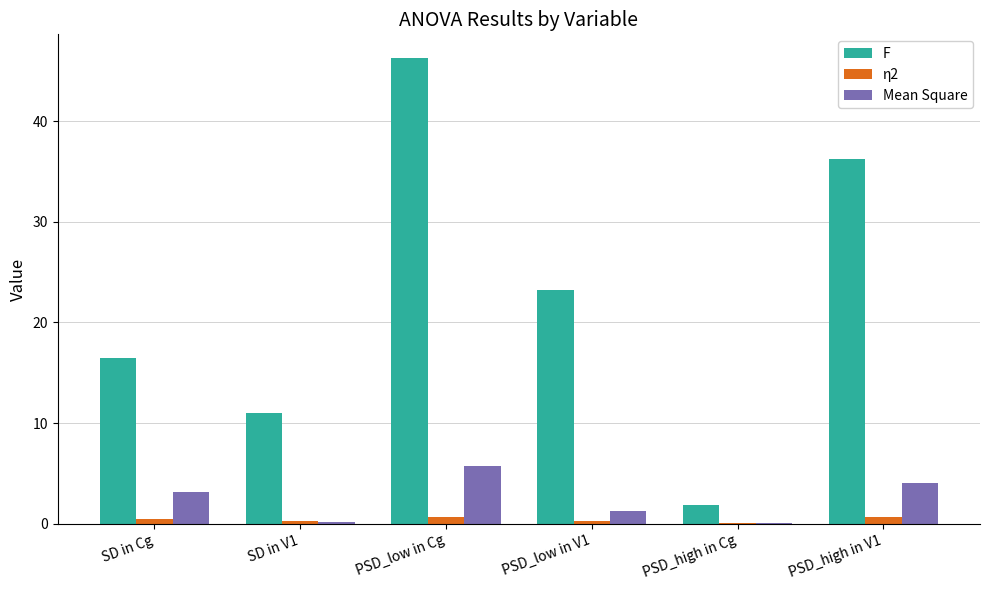

Is it true that Mean Square equals 1.3 at PSD_low in V1?

True